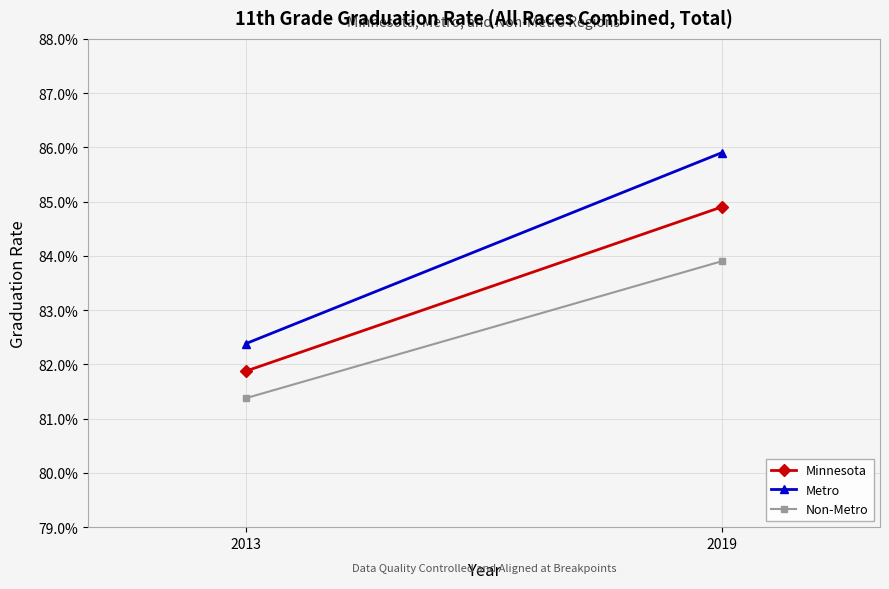

What is the highest value of the Minnesota series?

0.8